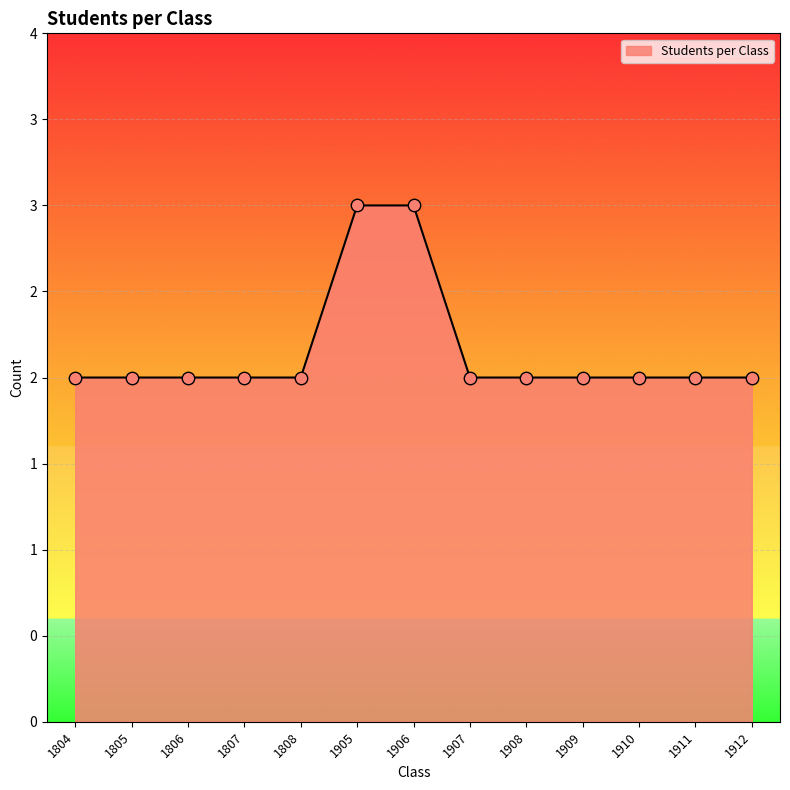

What is the ratio of the value at 1806 to the value at 1907?

1.0